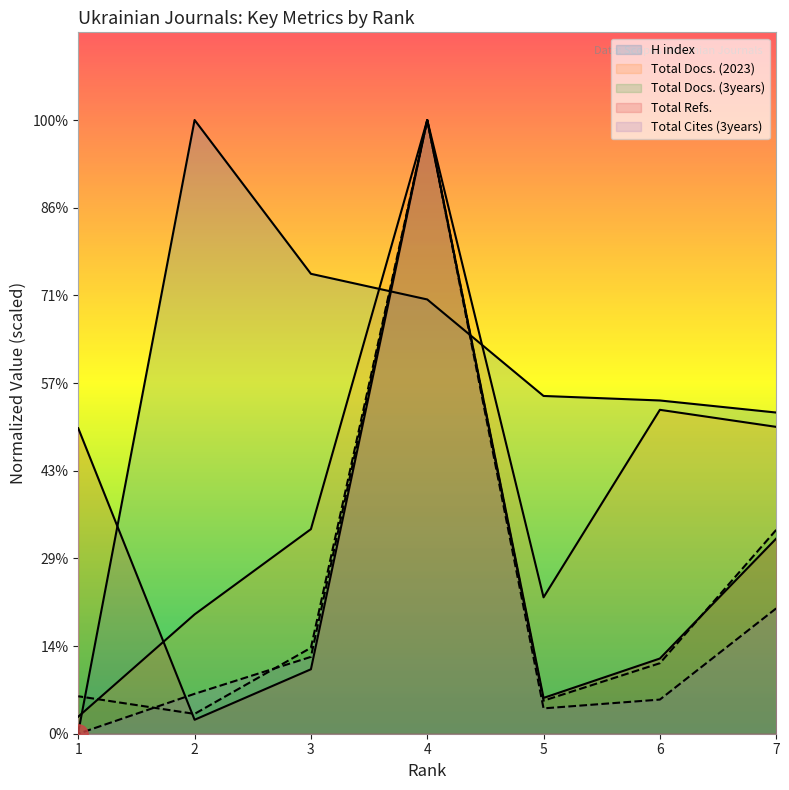

What is the average value of the Total Docs. (2023) series?

5611.1